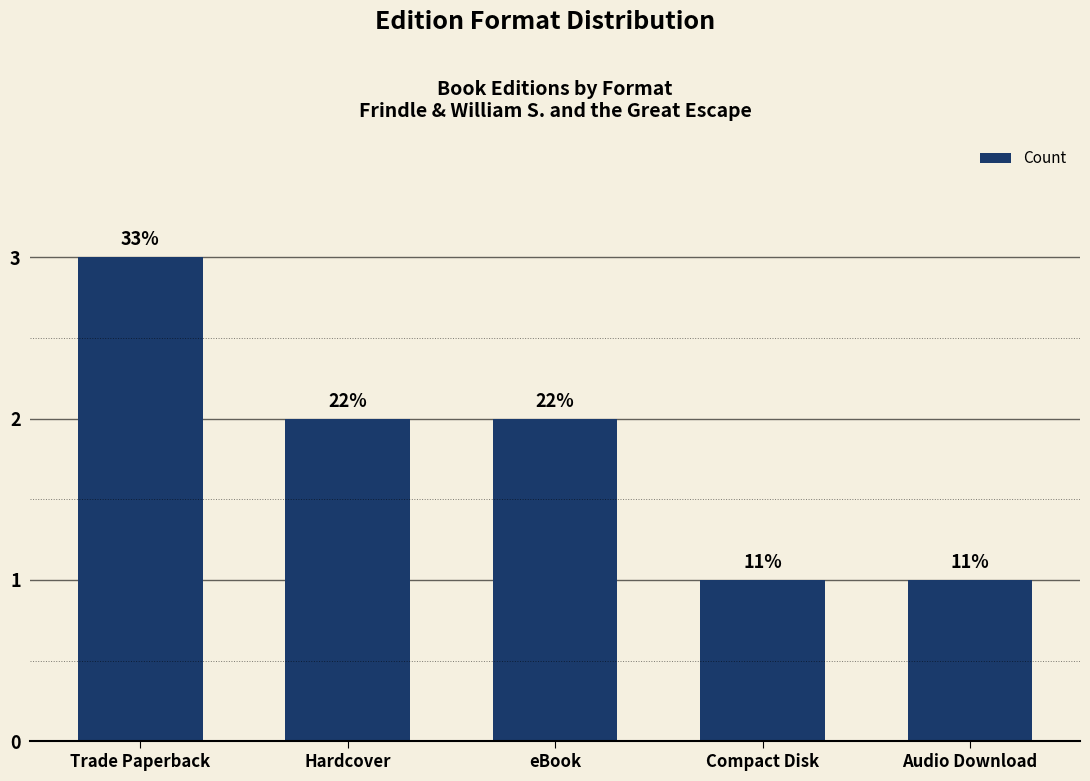

The value at Audio Download is 1. True or false?

True